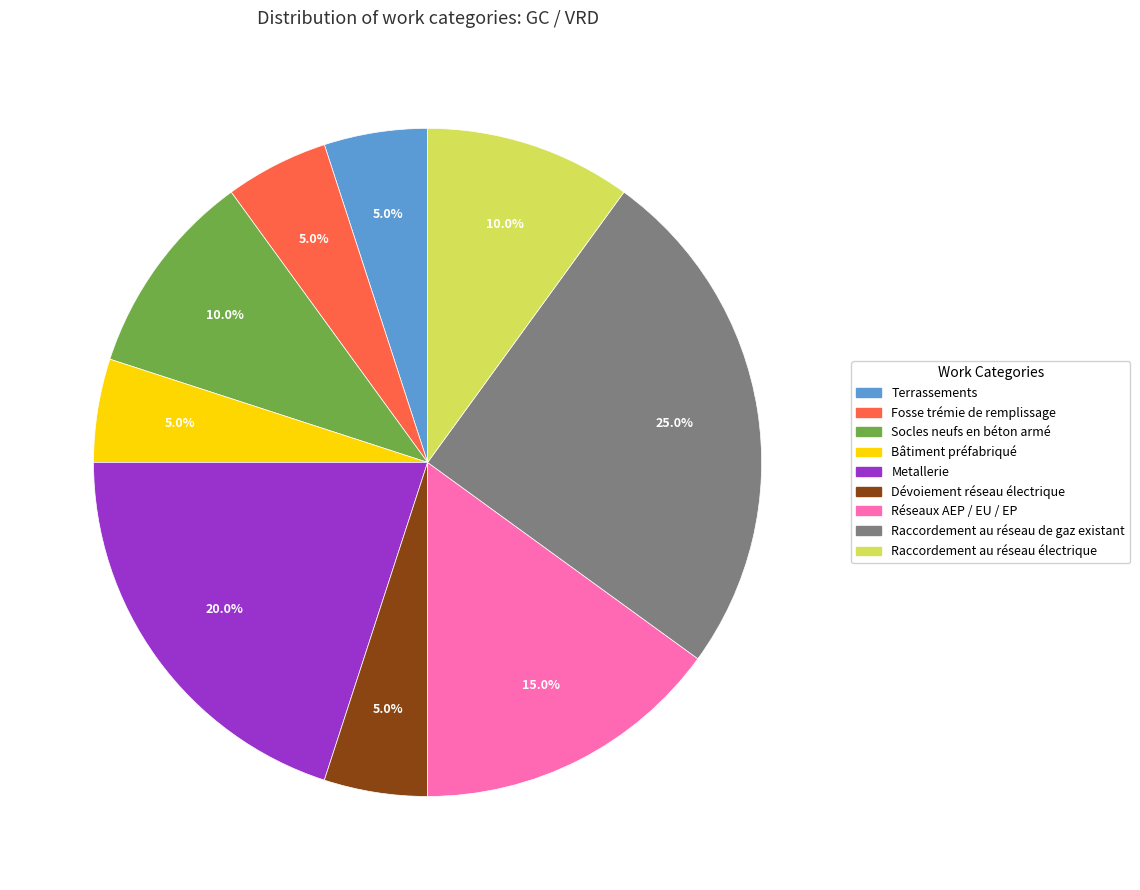

Is the sum of Bâtiment préfabriqué and Raccordement au réseau électrique greater than half?

No